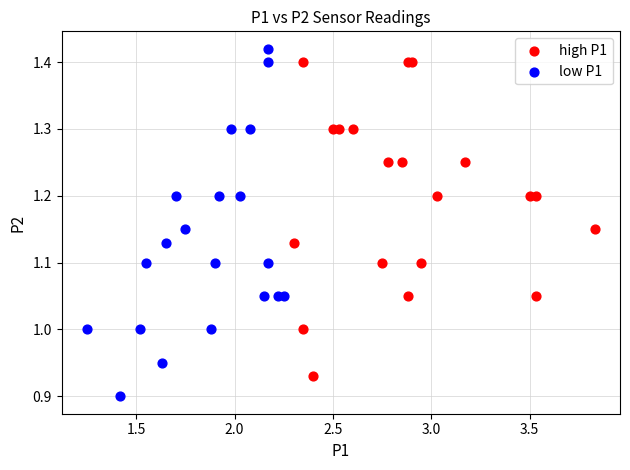

What are all the series names shown in the legend?

high P1, low P1